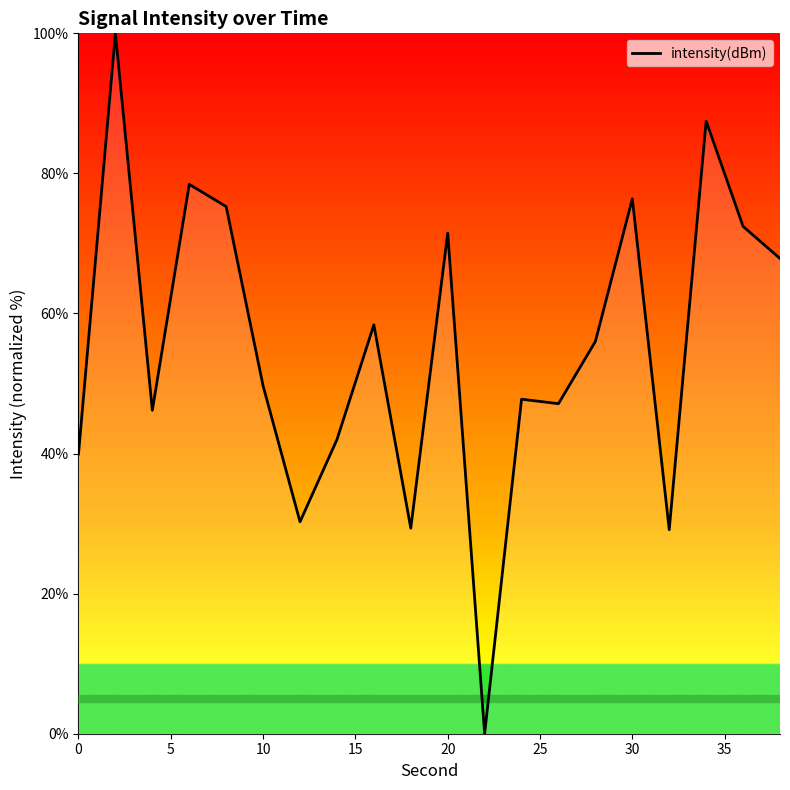

How many values are above zero?

19